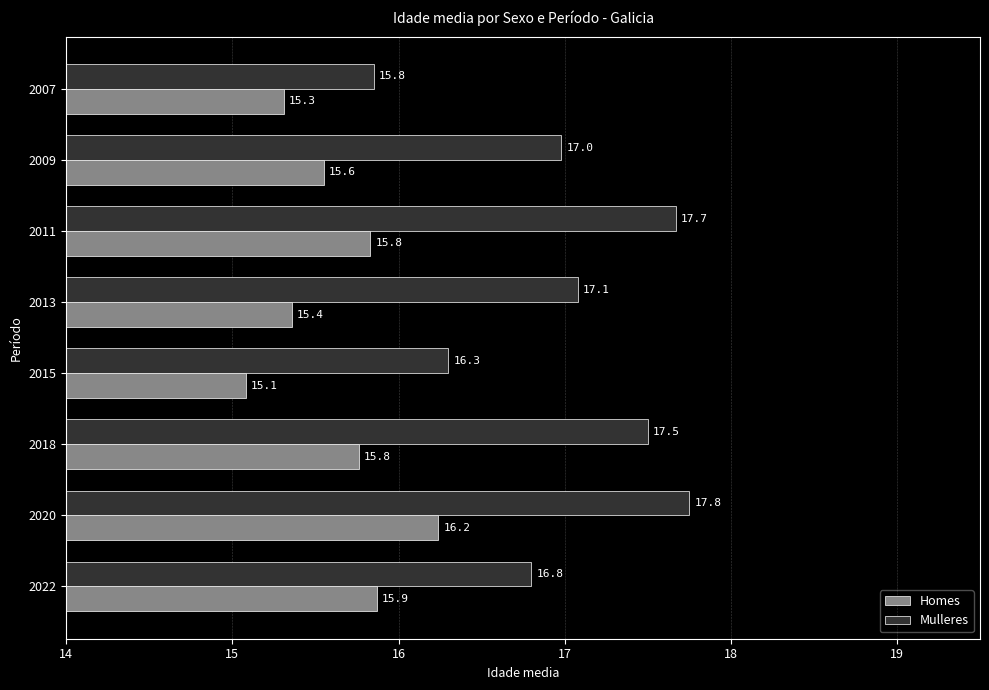

Which category has the highest value across all series?

2020